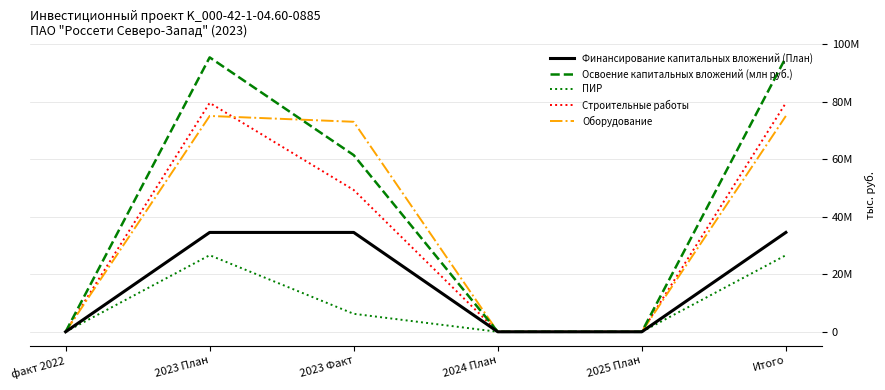

Reading left to right, what are all the values shown in this chart?

Финансирование капитальных вложений (План): 0	34572794	34572794	0	0	34572794
Освоение капитальных вложений (млн руб.): 0	95477328	61471479	0	0	95477328
ПИР: 0	26646802	6257017	0	0	26646802
Строительные работы: 0	79641550	49337867	0	0	79641550
Оборудование: 0	75094623	73067559	0	0	75094623